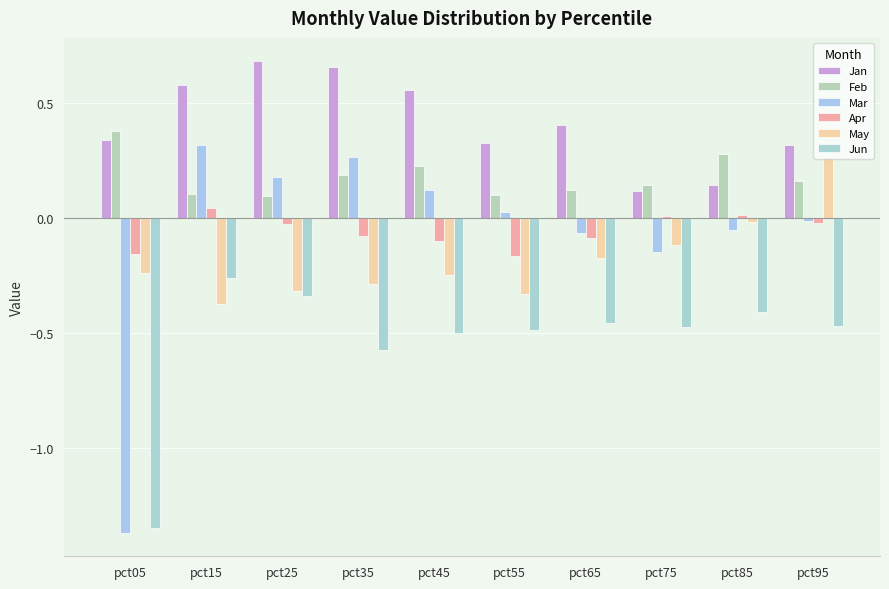

Count the number of categories in the chart.

10